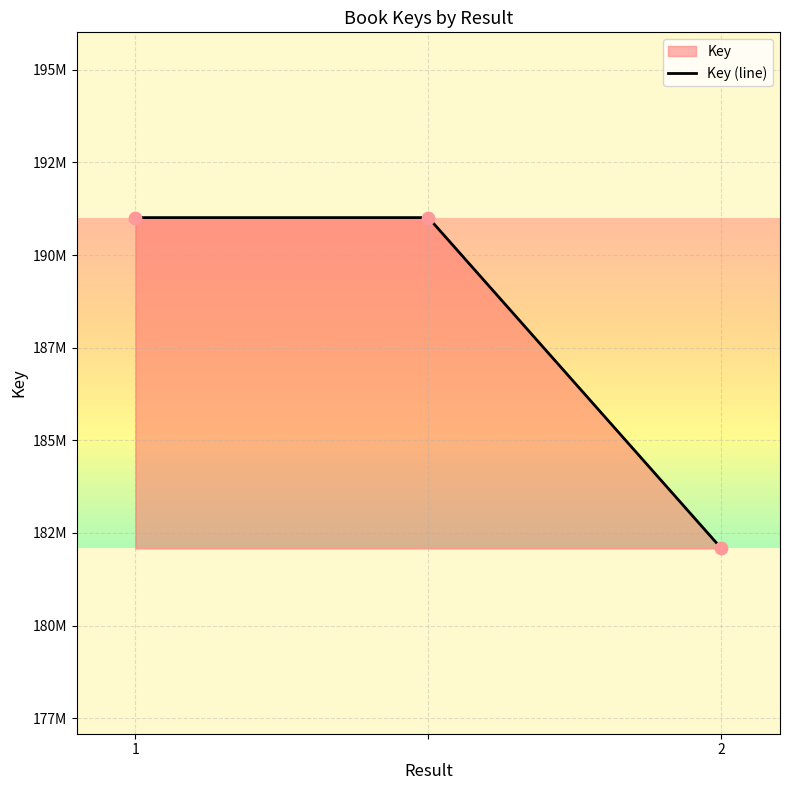

Approximately how many times larger is the value at 1 compared to 2?

1.0